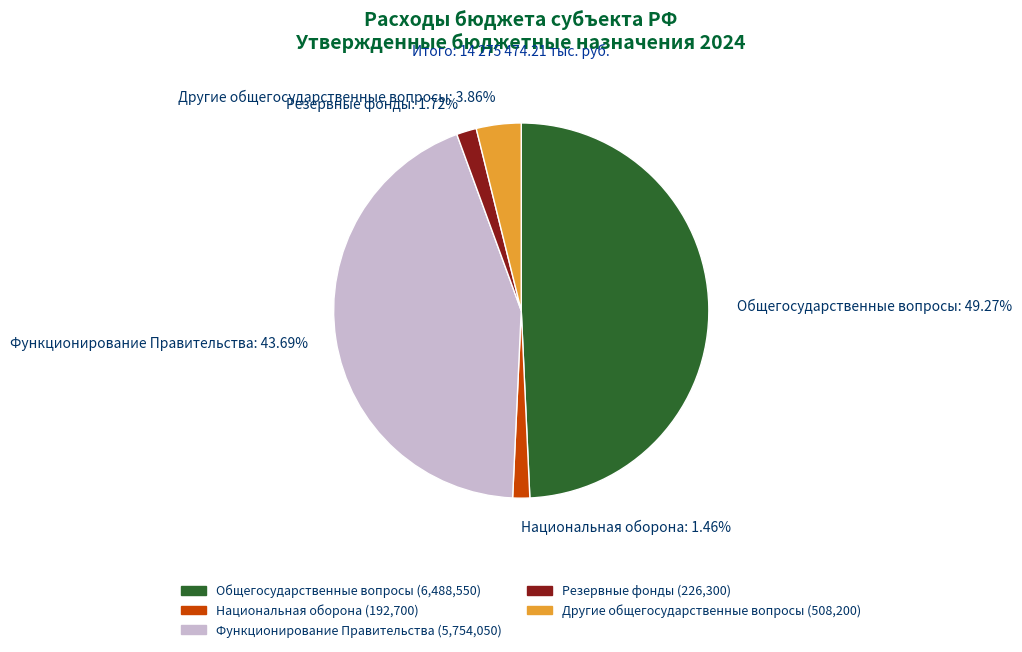

To the nearest percent, what is the average slice percentage?

20%